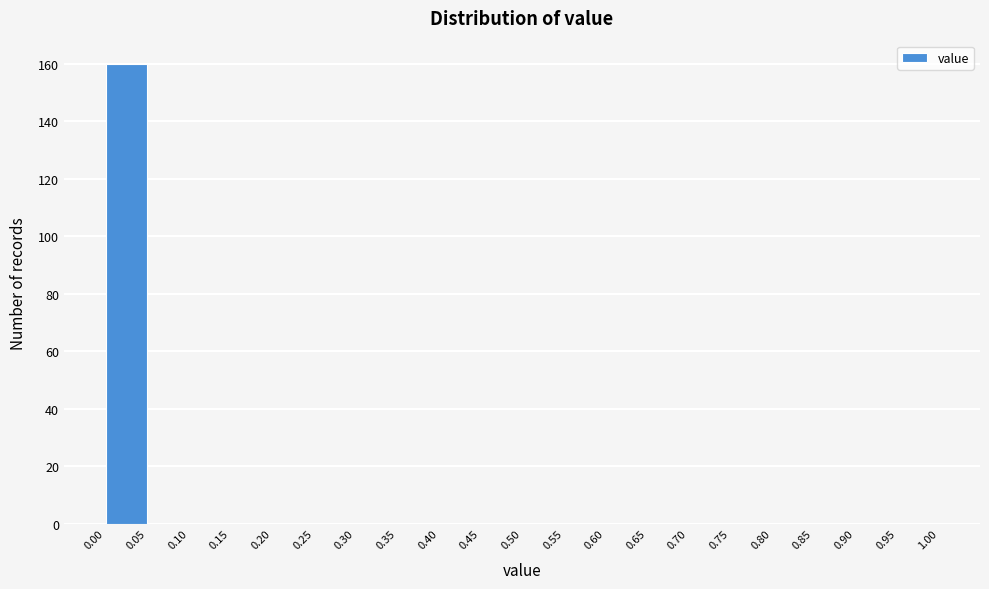

Reading left to right, transcribe this chart: for each bar, give the range it covers on the x-axis and its height. The values are not printed on the chart, so give them approximately, as read against the axis.

0.00 to 0.05: 160
0.05 to 0.10: 0
0.10 to 0.15: 0
0.15 to 0.20: 0
0.20 to 0.25: 0
0.25 to 0.30: 0
0.30 to 0.35: 0
0.35 to 0.40: 0
0.40 to 0.45: 0
0.45 to 0.50: 0
0.50 to 0.55: 0
0.55 to 0.60: 0
0.60 to 0.65: 0
0.65 to 0.70: 0
0.70 to 0.75: 0
0.75 to 0.80: 0
0.80 to 0.85: 0
0.85 to 0.90: 0
0.90 to 0.95: 0
0.95 to 1.00: 0